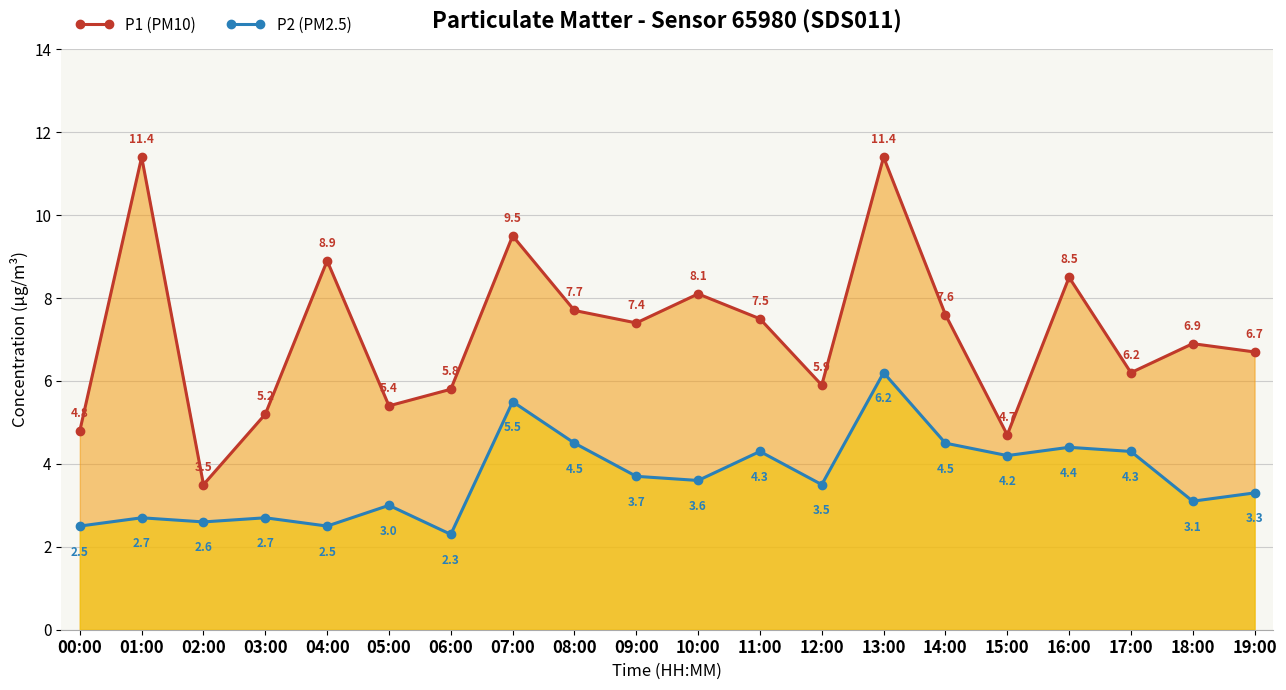

True or false: P2 (PM2.5) and P1 (PM10) intersect in this chart.

False